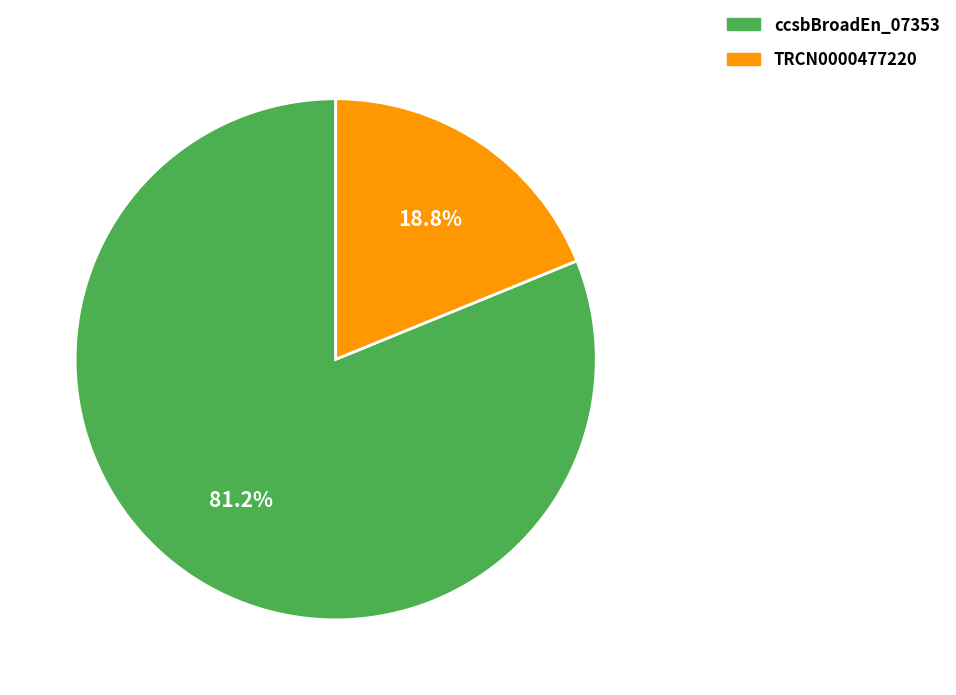

What is the largest slice in the pie chart?

ccsbBroadEn_07353